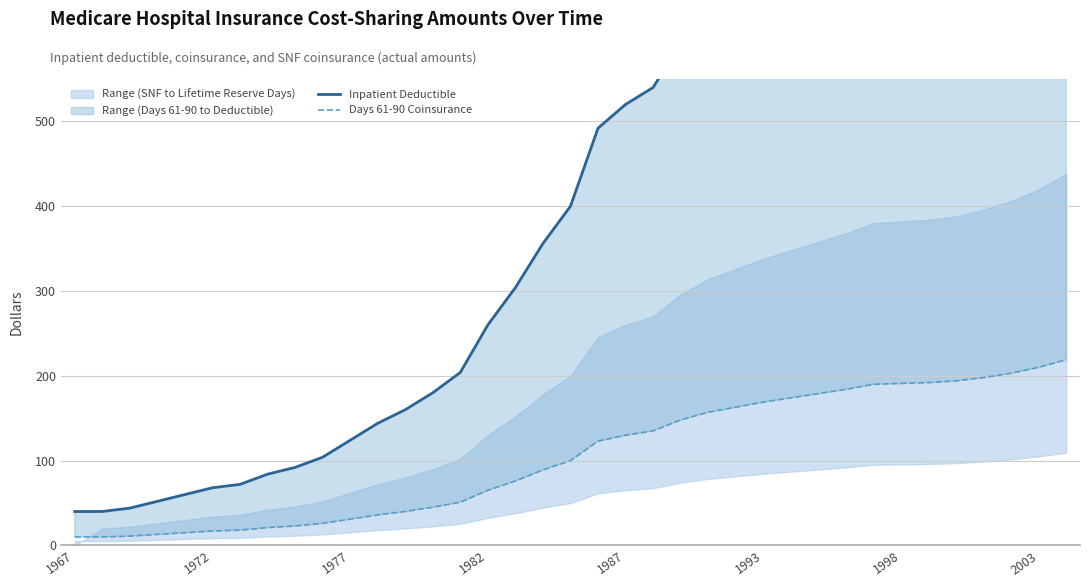

What is the lowest value of the Inpatient Deductible series?

40